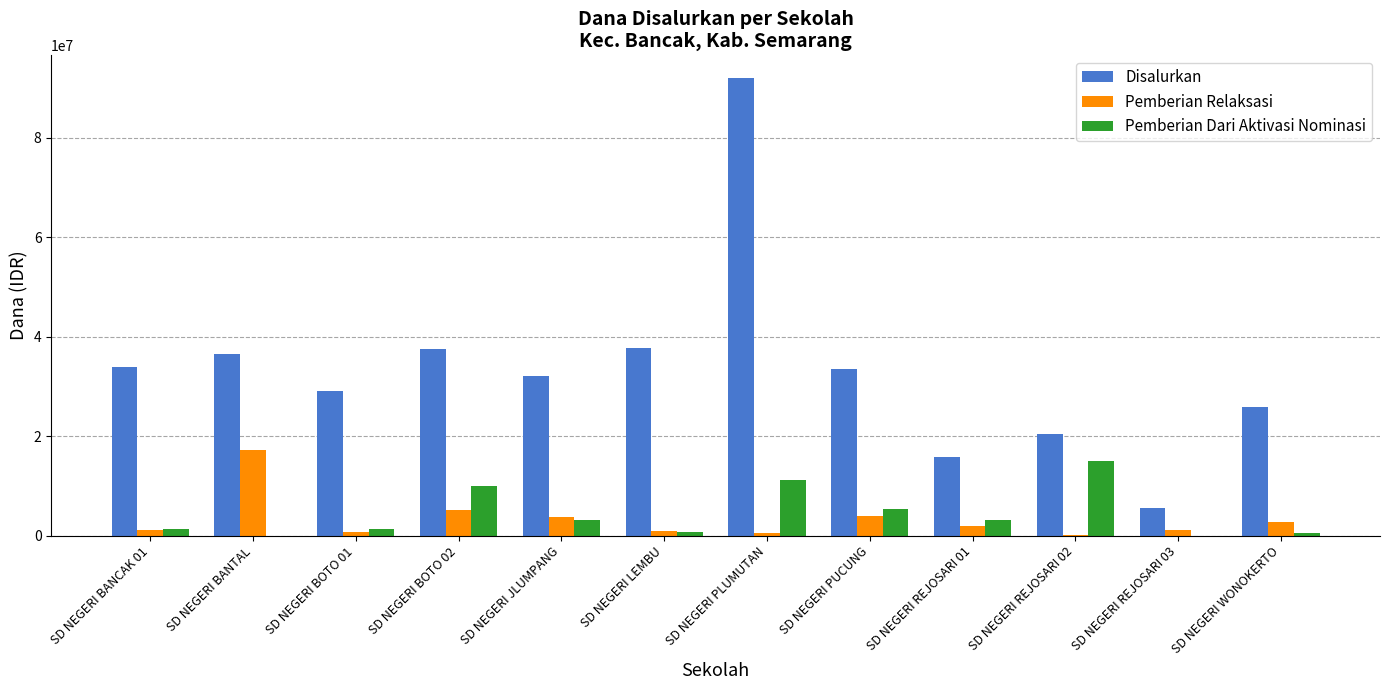

Is the value of Pemberian Relaksasi at SD NEGERI LEMBU greater than the value of Pemberian Dari Aktivasi Nominasi at SD NEGERI PUCUNG?

No